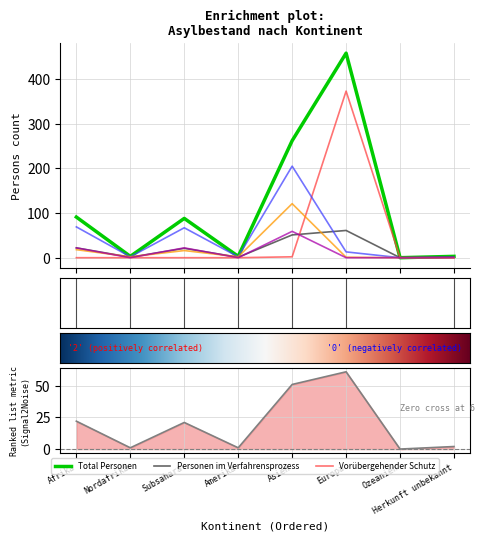

Reading left to right, list all the values displayed in this chart.

Total Personen: 91	3	88	3	262	458	0	3
Personen im Verfahrensprozess: 22	1	21	1	51	61	0	2
Vorübergehender Schutz: 0	0	0	0	2	373	0	0
Vorläufig aufgenommene: 69	2	67	2	205	13	0	1
Vorläufige Aufnahmen ≤7J: 18	2	16	2	121	1	0	0
Vorläufige Aufnahmen >7J: 22	0	22	0	59	0	0	0